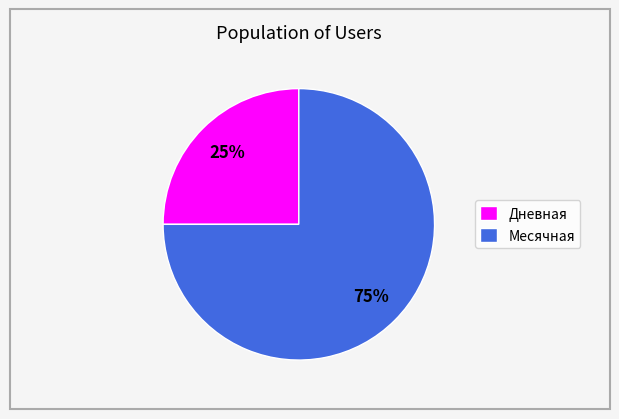

Between Месячная and Дневная, which is larger?

Месячная